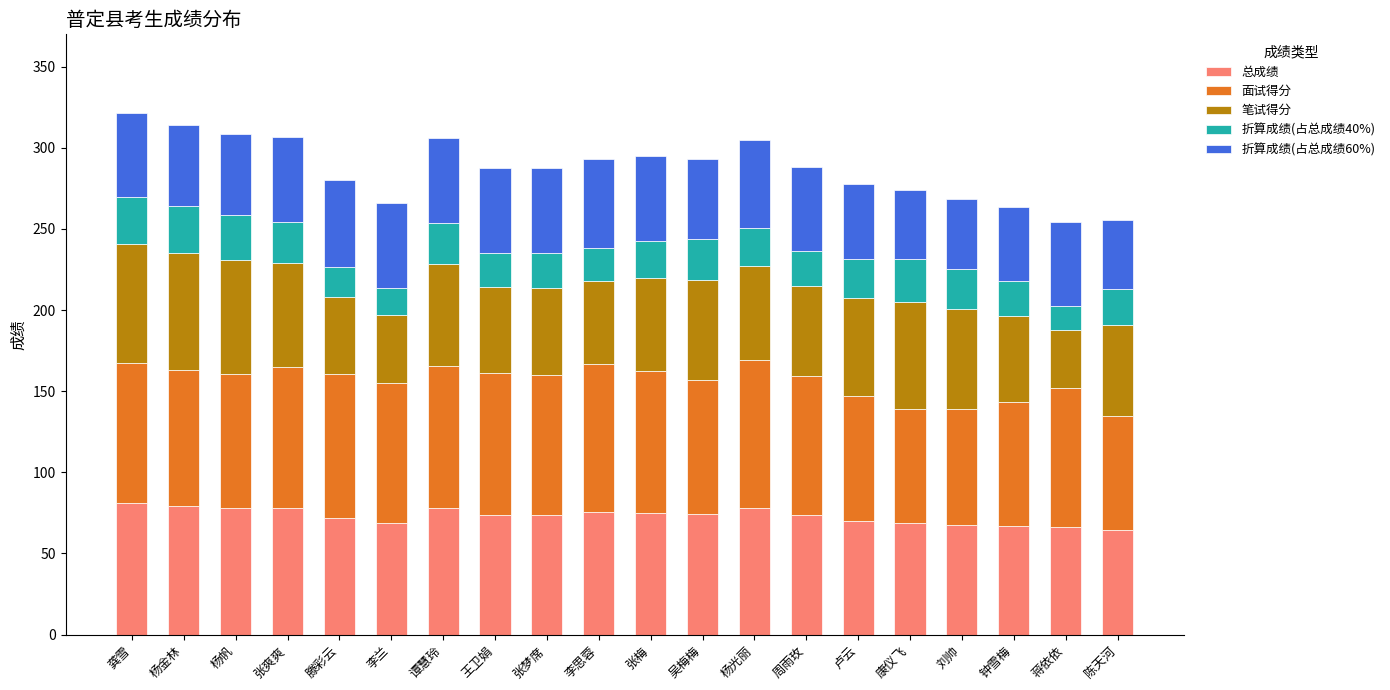

What are all the series names shown in the legend?

总成绩, 面试得分, 笔试得分, 折算成绩(占总成绩40%), 折算成绩(占总成绩60%)